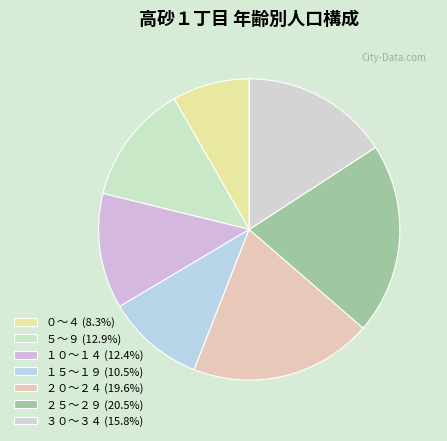

How many slices are in this pie chart?

7